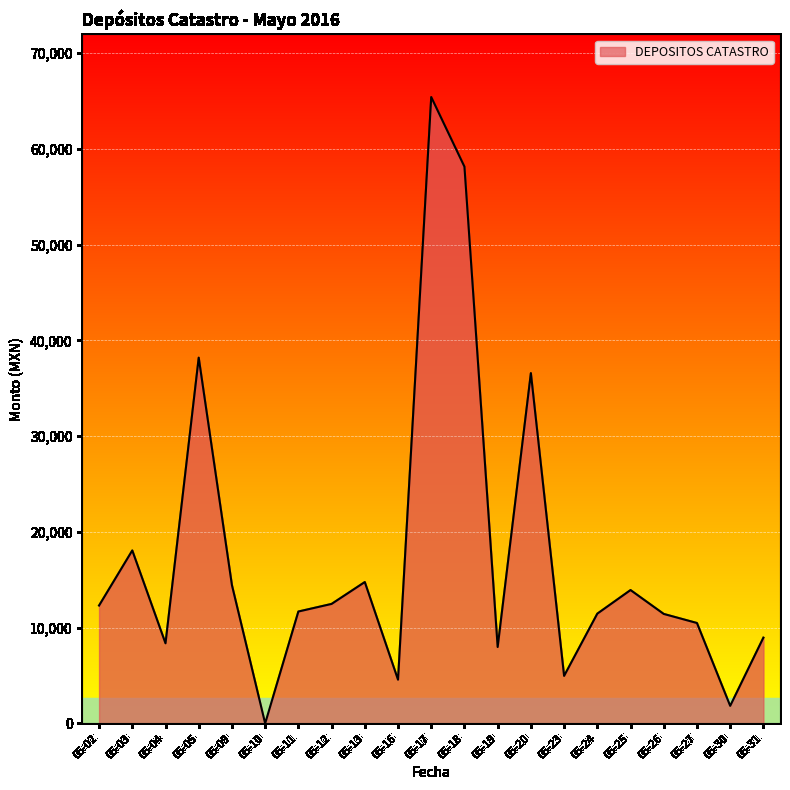

At which category does the data reach its first local valley?

05-04